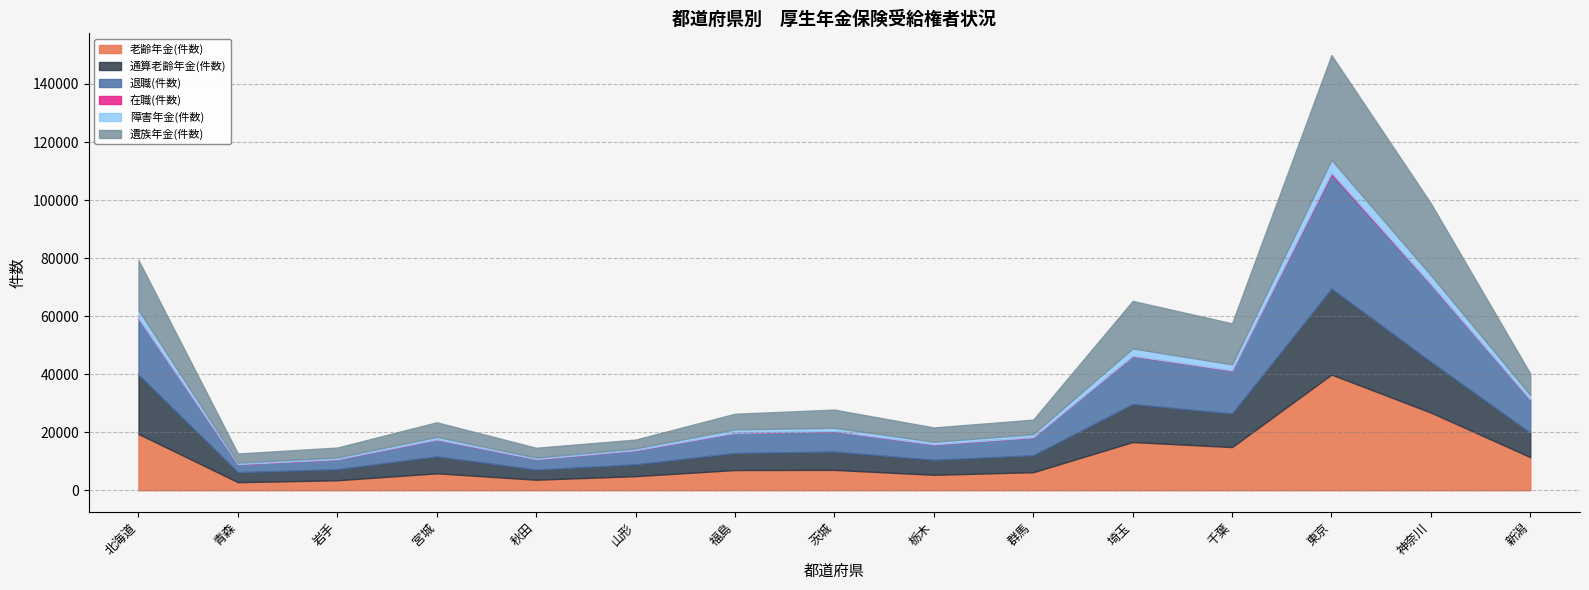

Which series has the largest total across all categories?

老齢年金(件数)